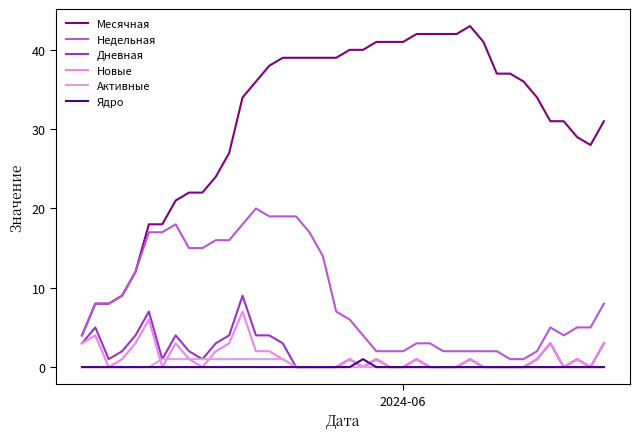

At how many categories does at least one series exceed 22?

30